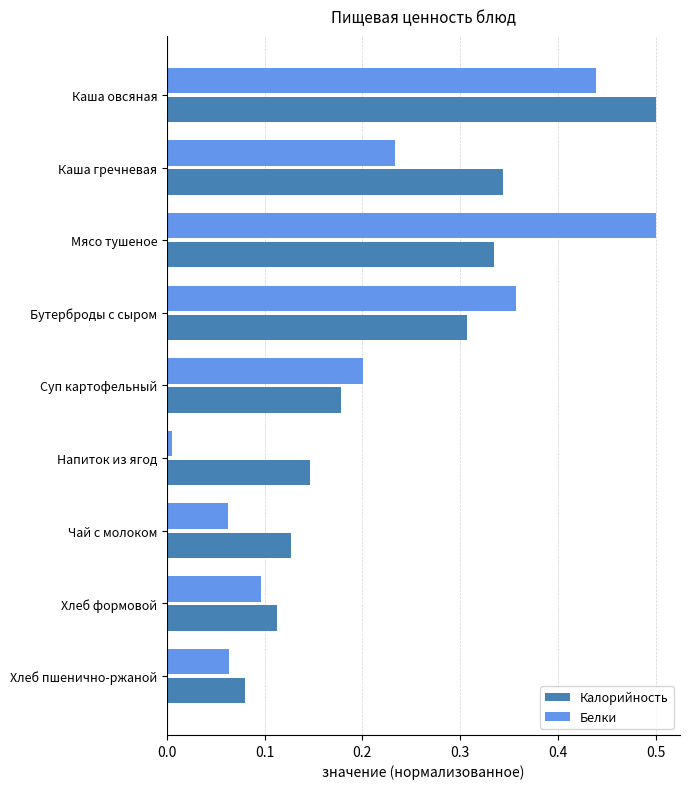

At which category is the sum across all series the highest?

Каша овсяная